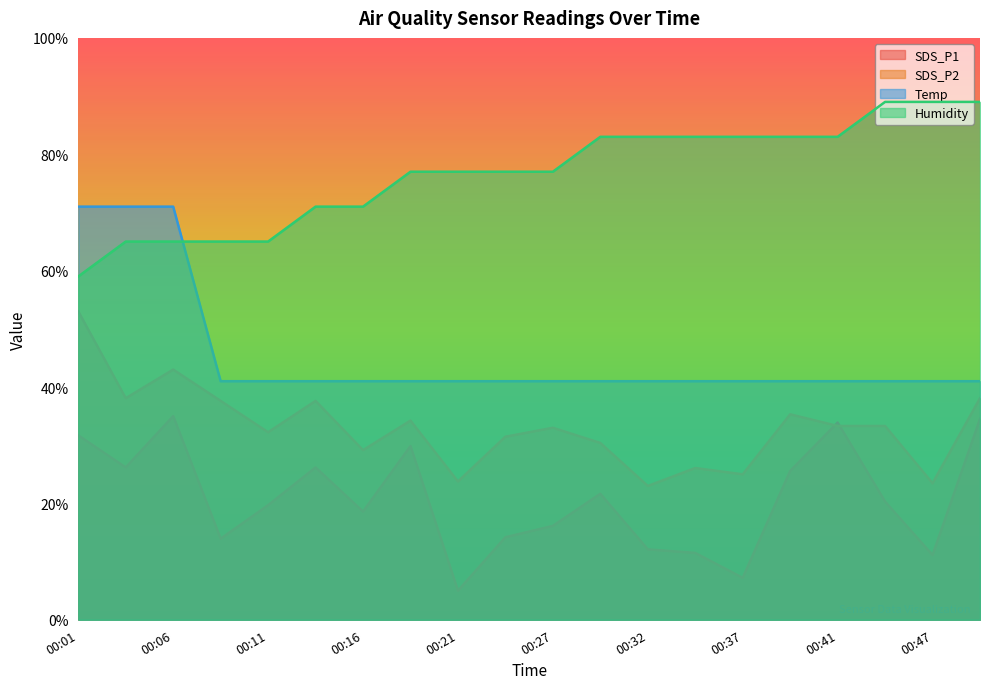

Does the chart have visible grid lines?

No